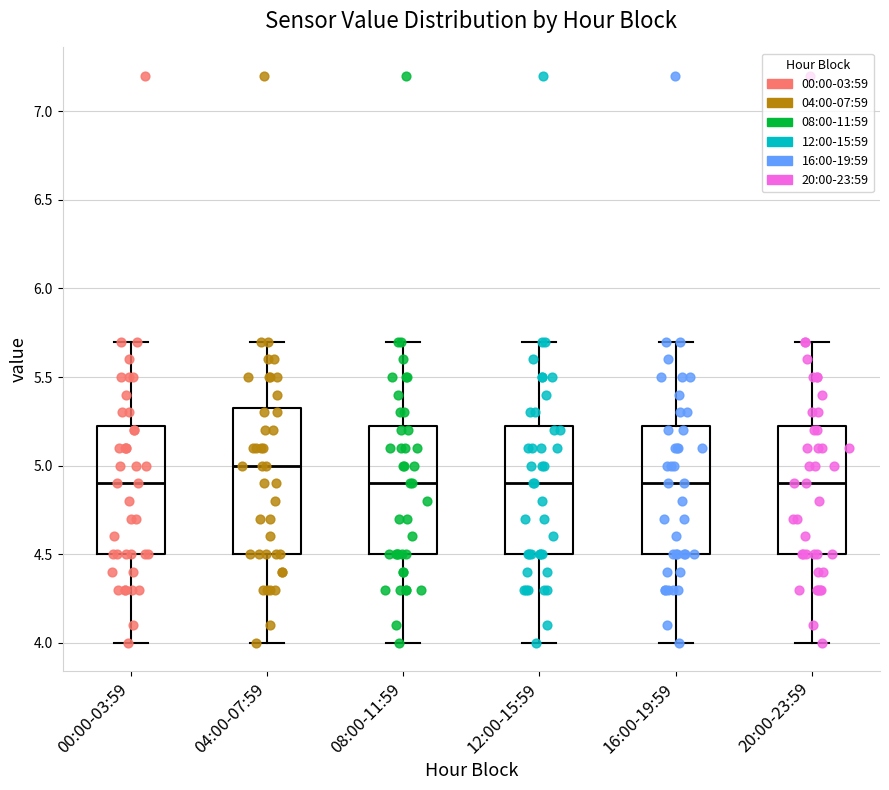

Where does the lower whisker of the box for 08:00-11:59 end on the y-axis? The values are not printed on the chart, so give them approximately, as read against the axis.

4.00